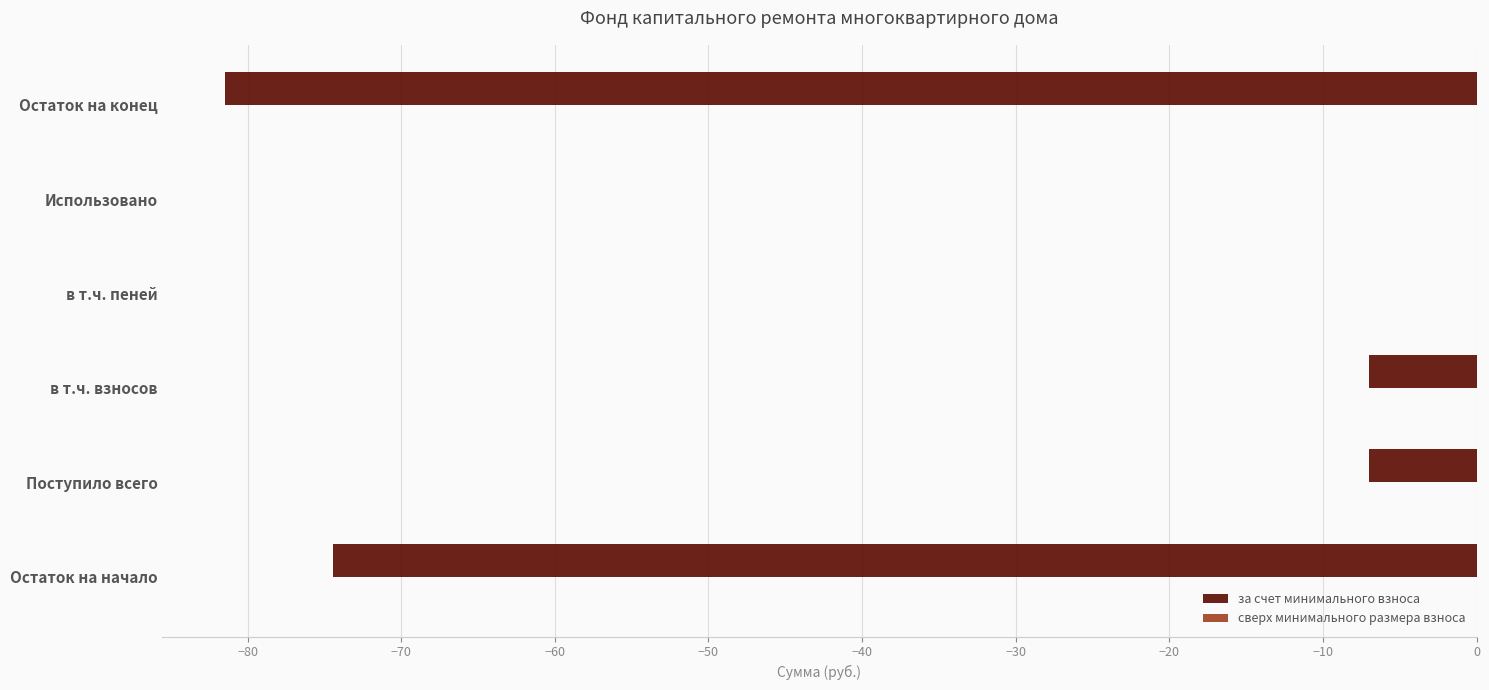

The chart shows a value of -108.7 at Остаток на конец. True or false?

False